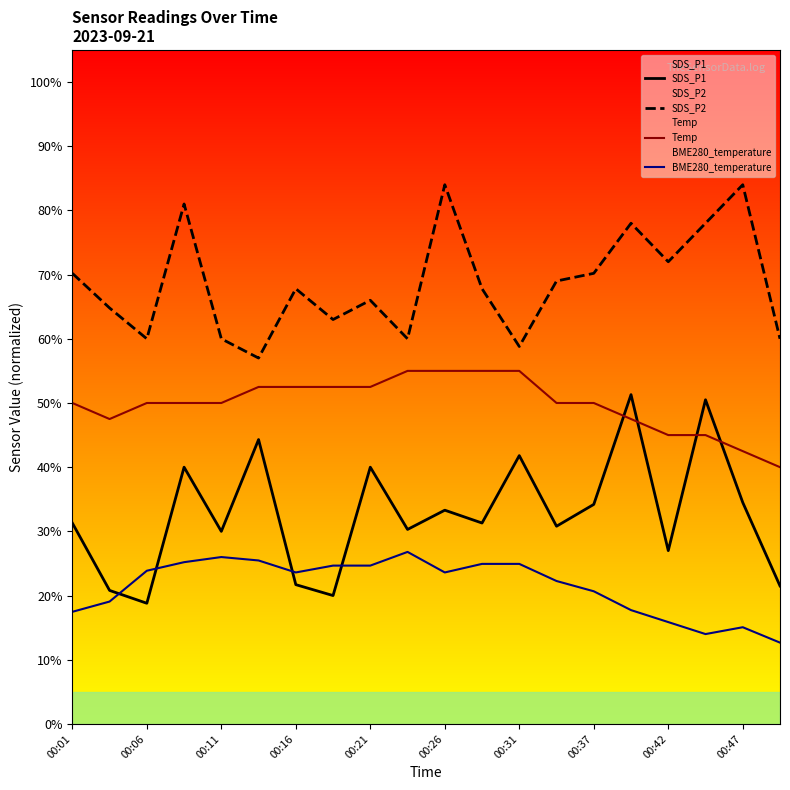

True or false: SDS_P2 and Temp cross at least once.

False